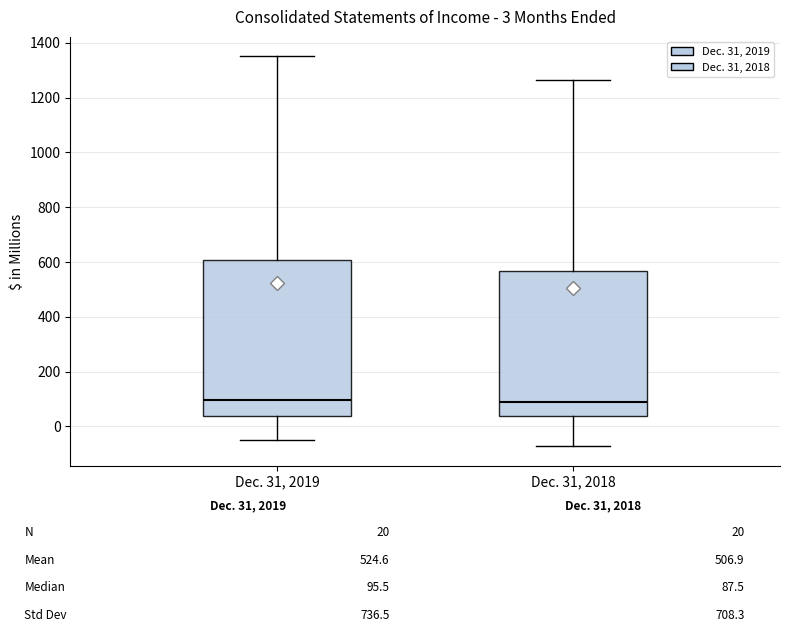

Which box is the tallest, from its lower edge to its upper edge?

Dec. 31, 2019